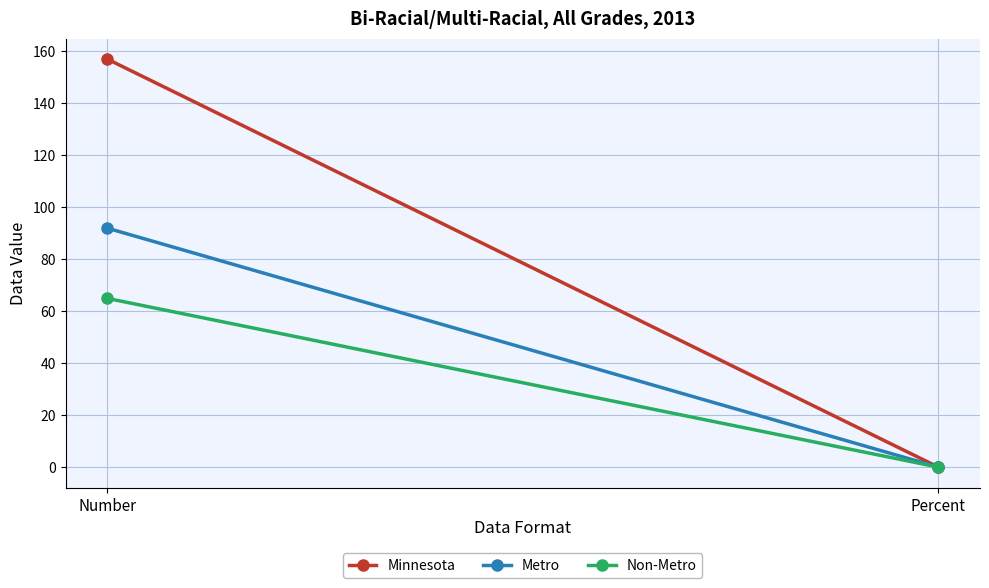

Reading right to left, extract all data points from this chart.

Minnesota: Percent=0.1	Number=157.0
Metro: Percent=0.1	Number=92.0
Non-Metro: Percent=0.1	Number=65.0